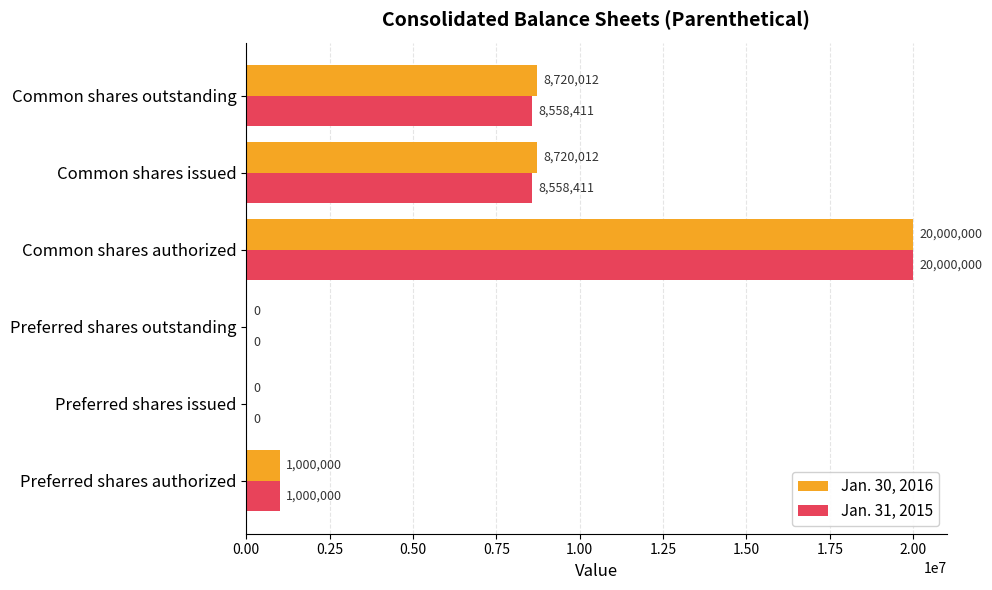

The Jan. 30, 2016 series shows 8720012 at Common shares outstanding. True or false?

True